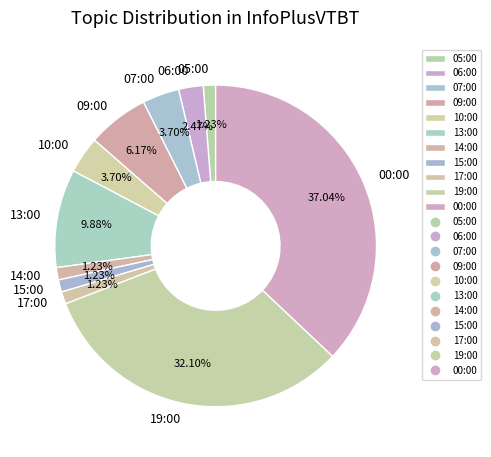

Combined, do 14:00 and 07:00 account for over 50%?

No